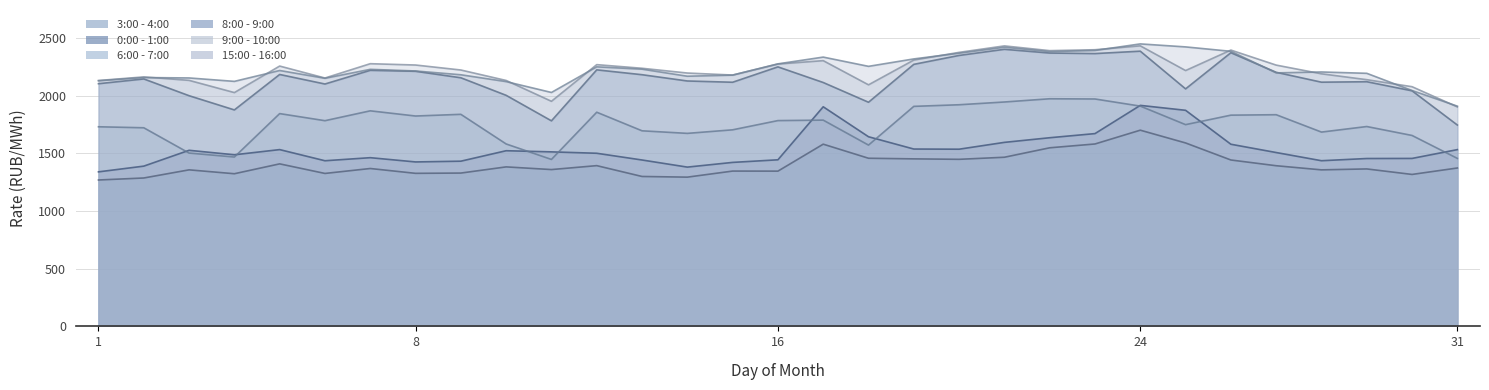

True or false: 9:00 - 10:00 and 0:00 - 1:00 cross at least once.

False